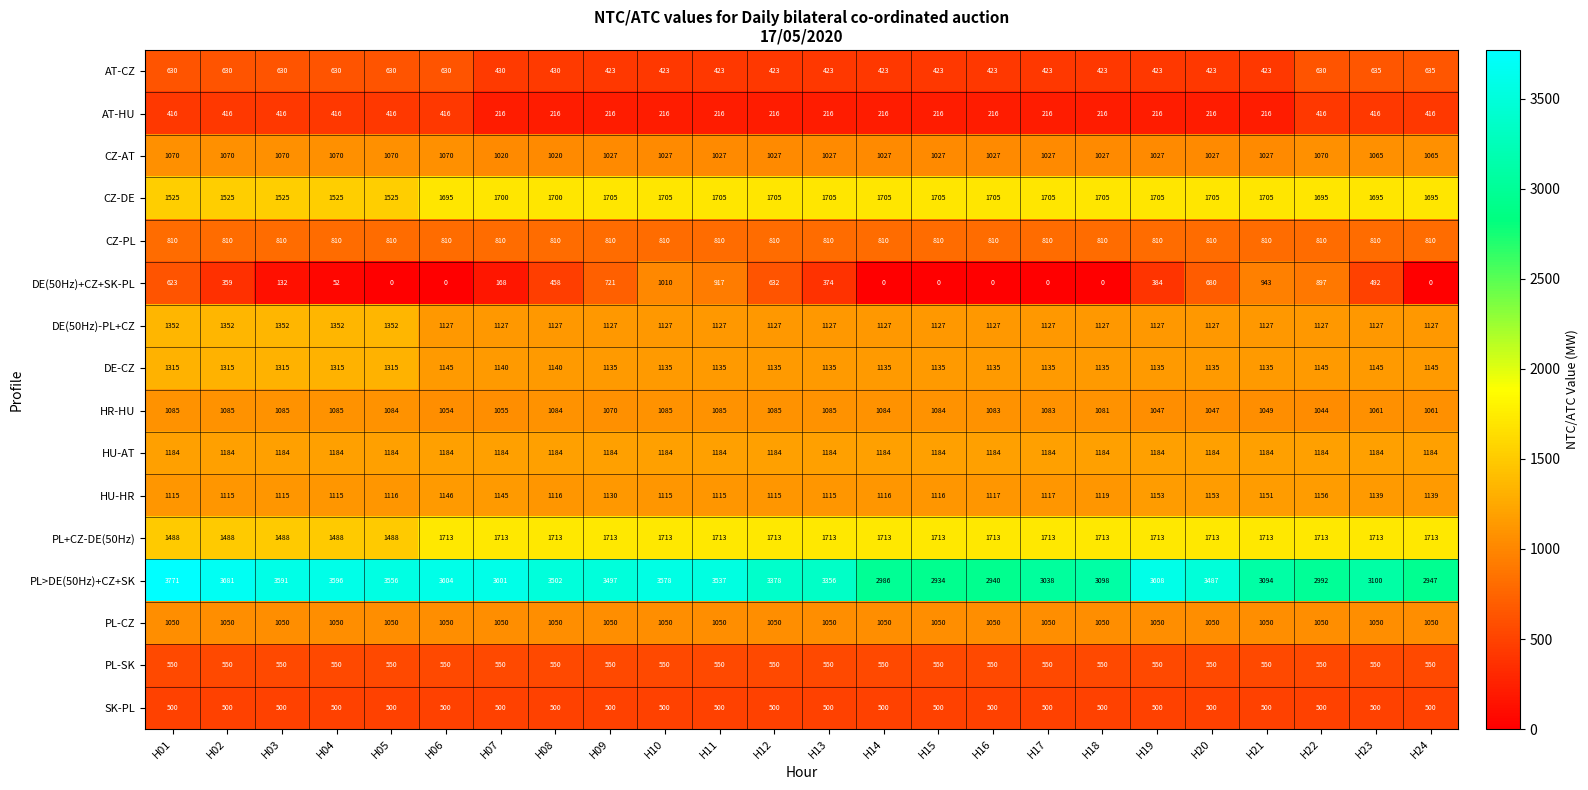

What is the spread (max minus min) of values at H19?

3392